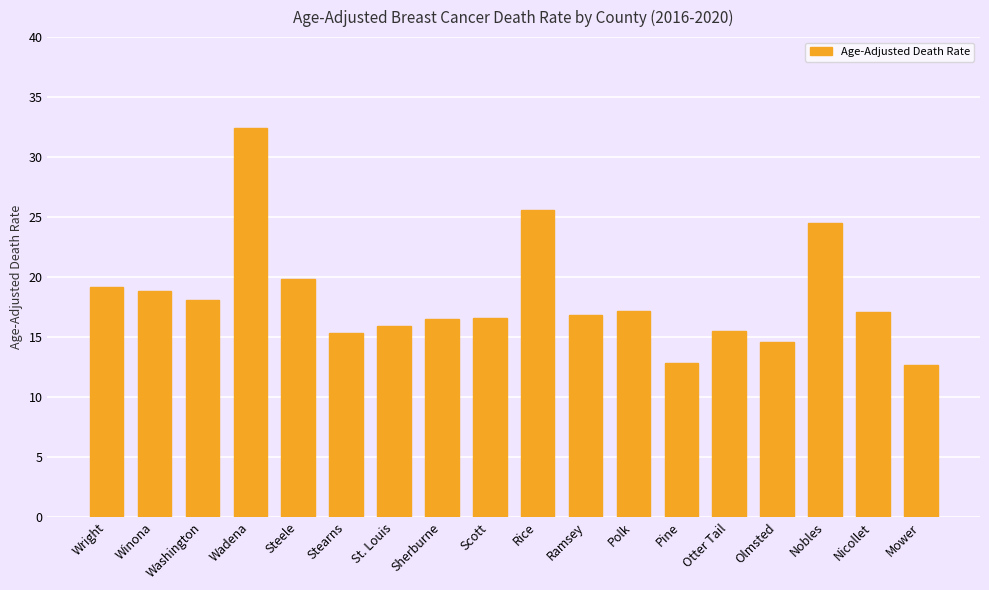

What is the smallest value displayed?

12.7